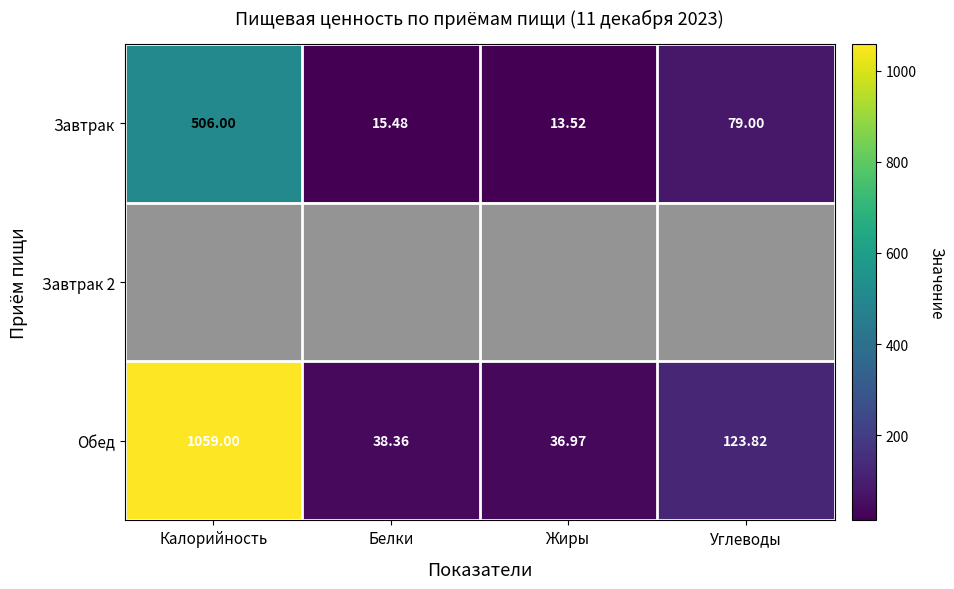

Which has a higher value, Жиры or Белки?

Белки